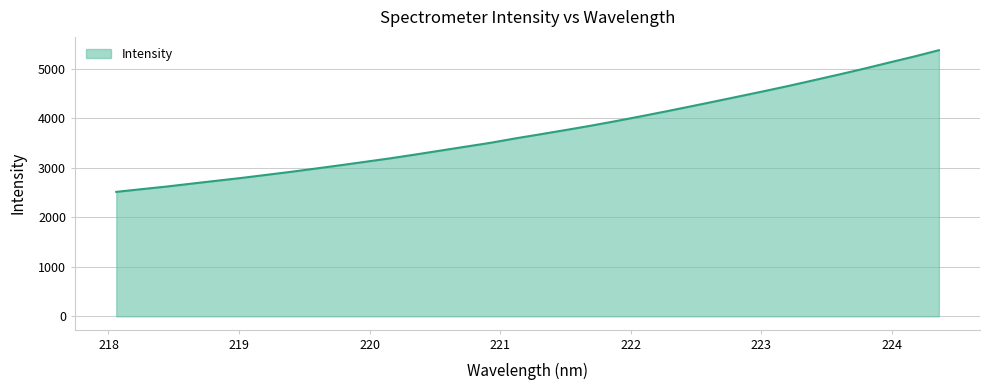

What is the maximum value shown in the chart?

5378.6